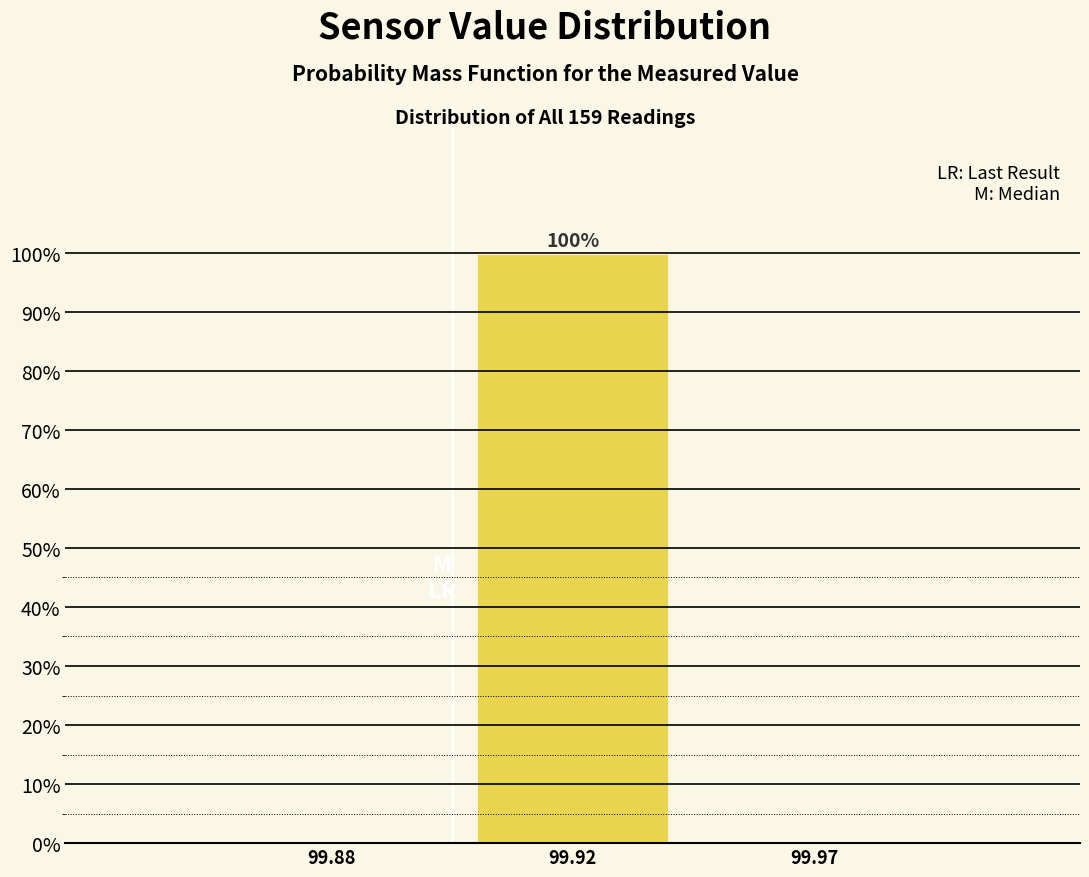

Reading left to right, transcribe all the data shown in this chart.

99.88=0	99.92=100	99.97=0